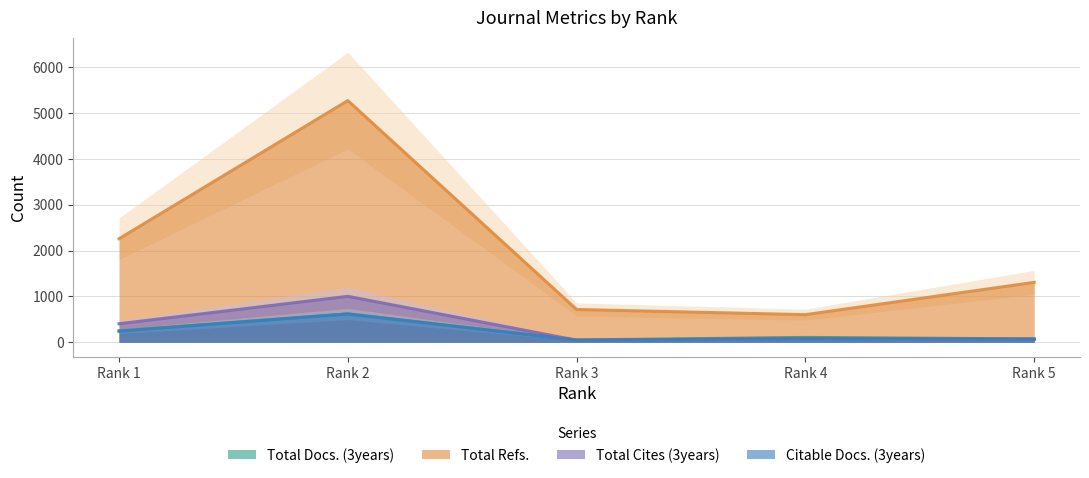

Which category has the lowest value in the Total Refs. series?

Rank 4